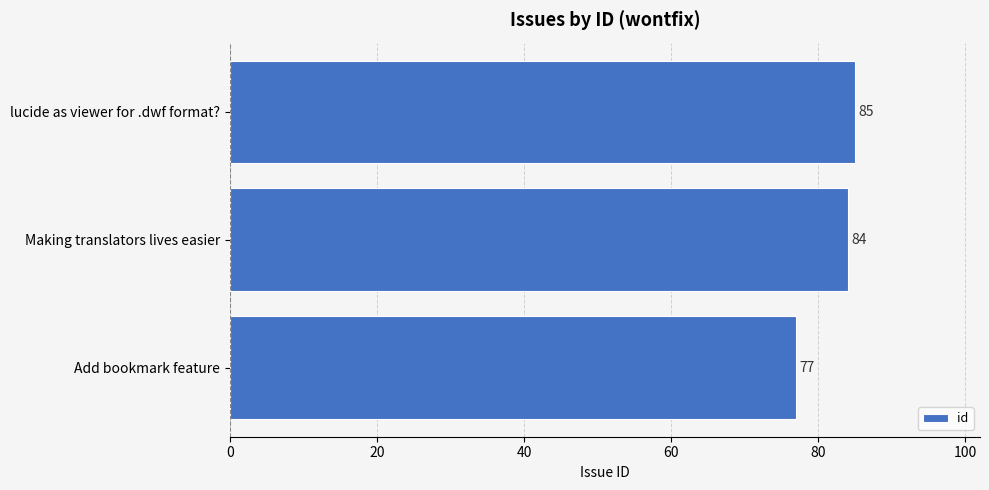

Between lucide as viewer for .dwf format? and Making translators lives easier, which is larger?

lucide as viewer for .dwf format?